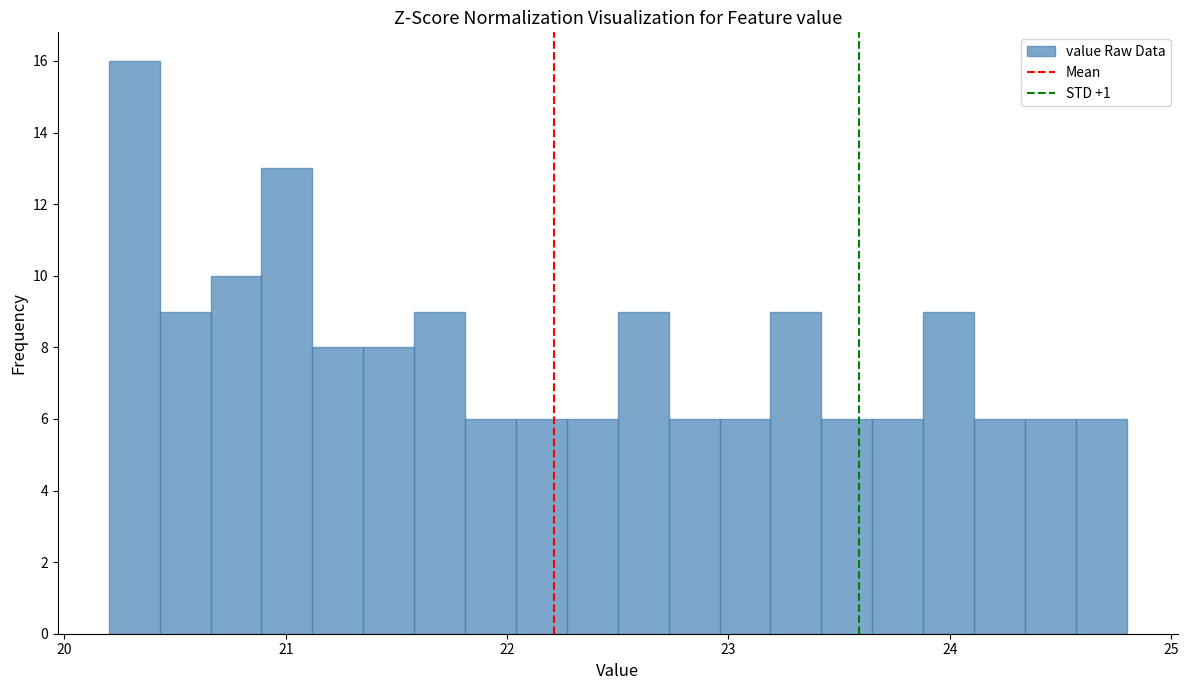

Read against the x-axis, roughly where is the centre of the tallest bar?

20.3